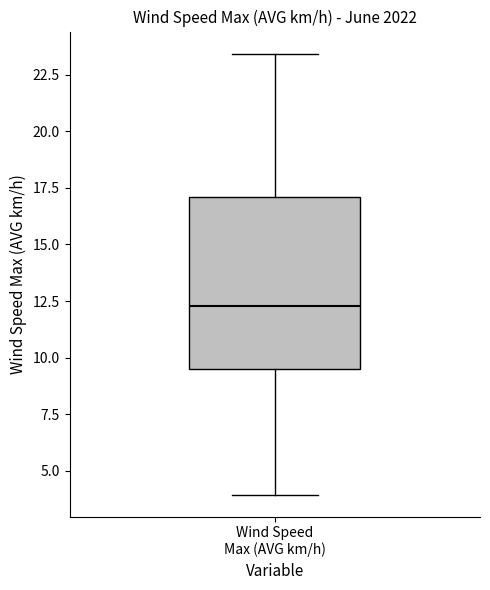

Transcribe this box plot: give where the median line is, the range the box spans, and where the two whiskers end, as read against the y-axis. The values are not printed on the chart, so give them approximately, as read against the axis.

median 12.5, box 9.5 to 17.0, whiskers 4.0 to 23.5